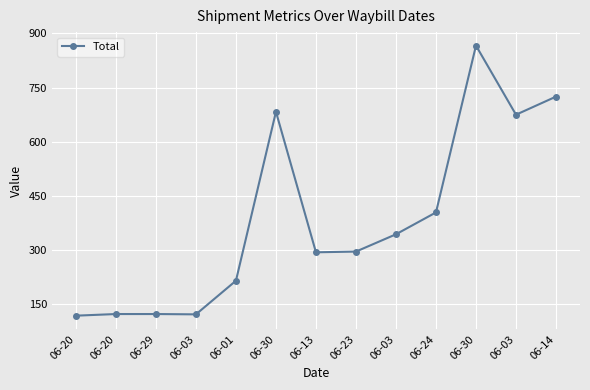

What is the difference between the values at 06-23 and 06-24?

108.6